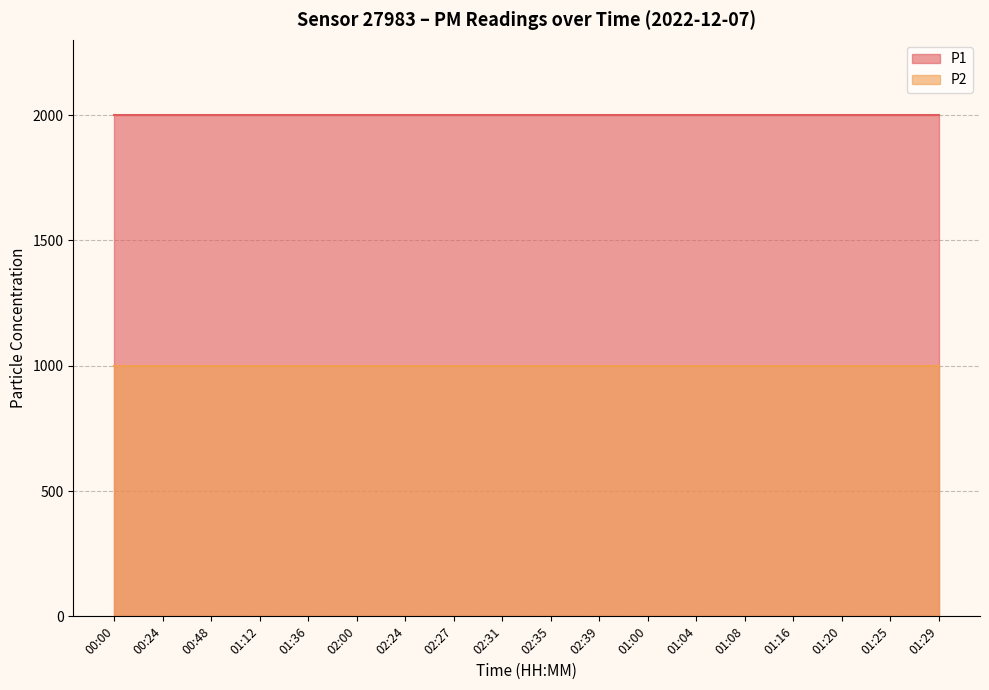

Rank the series at 01:20 from highest to lowest value.

P1, P2